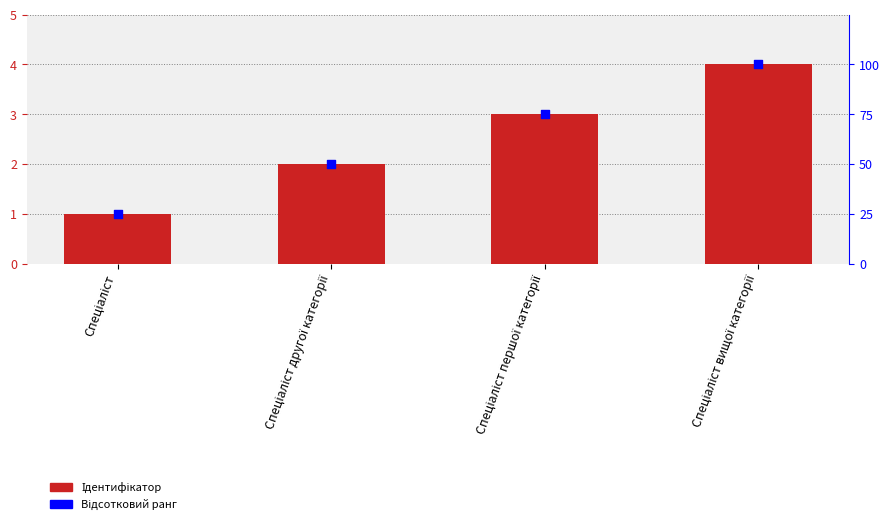

Which series contains the lowest Y value?

Ідентифікатор